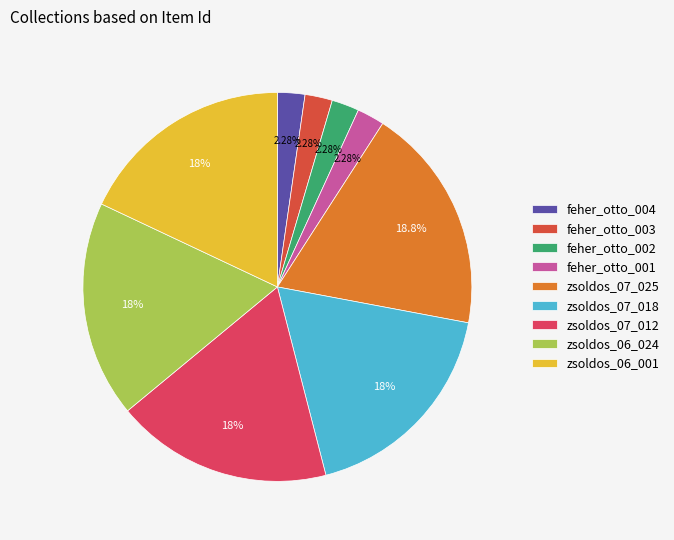

To the nearest percent, what is the difference between the largest and smallest slice percentages?

17%